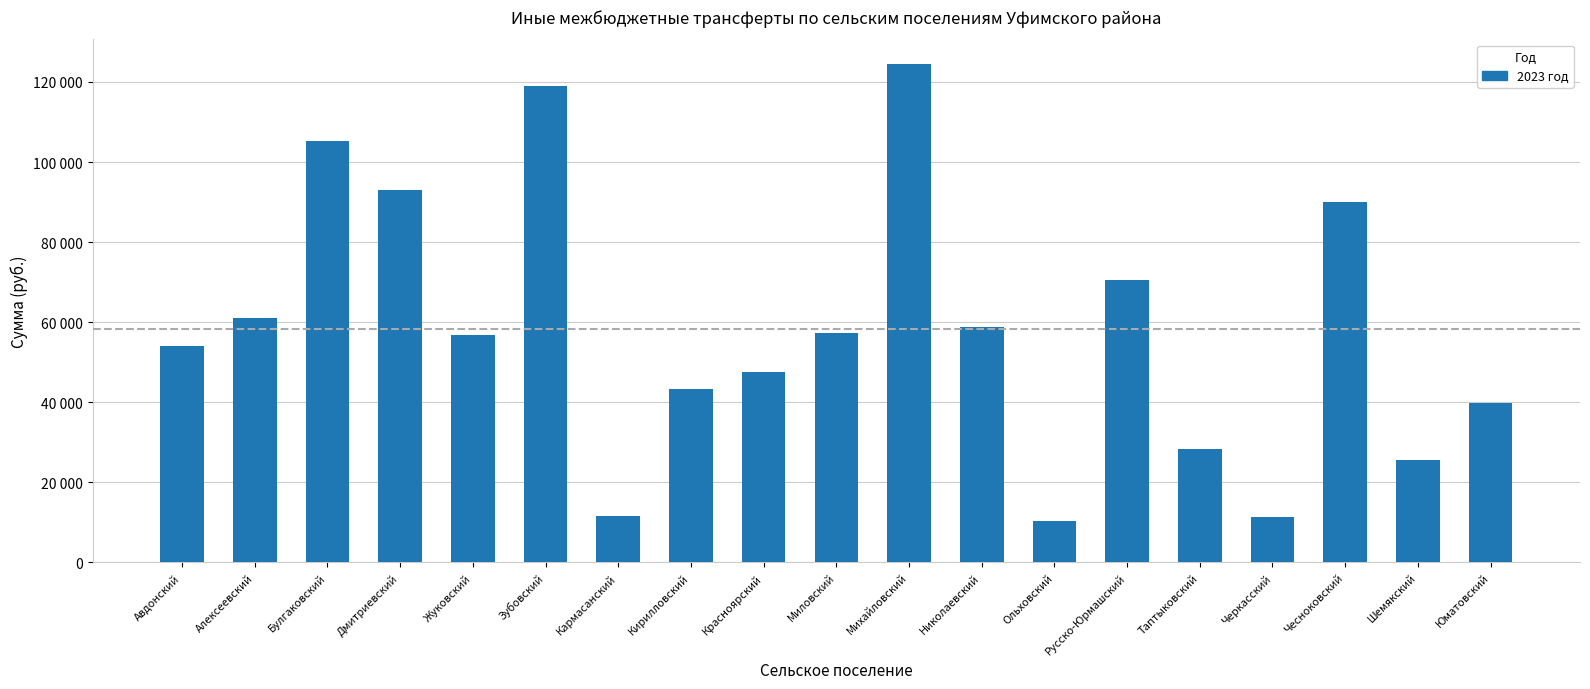

What value does the data have at Чесноковский, to the nearest 10?

90000